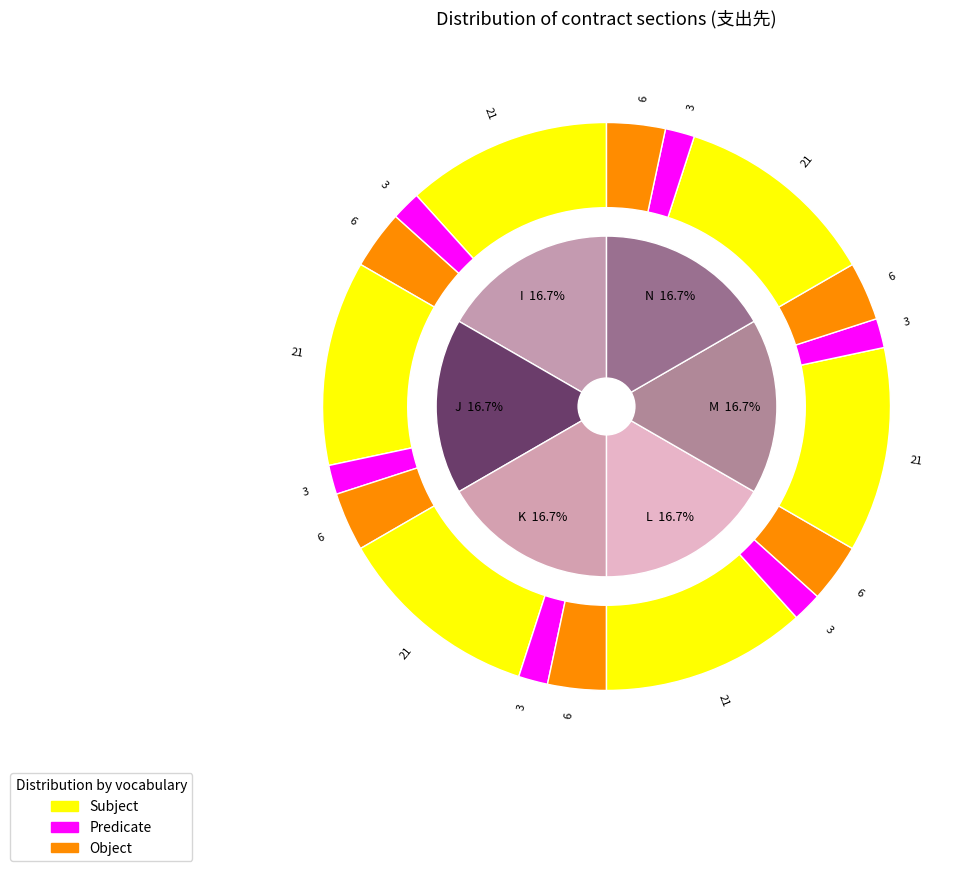

Which slice is the largest?

I